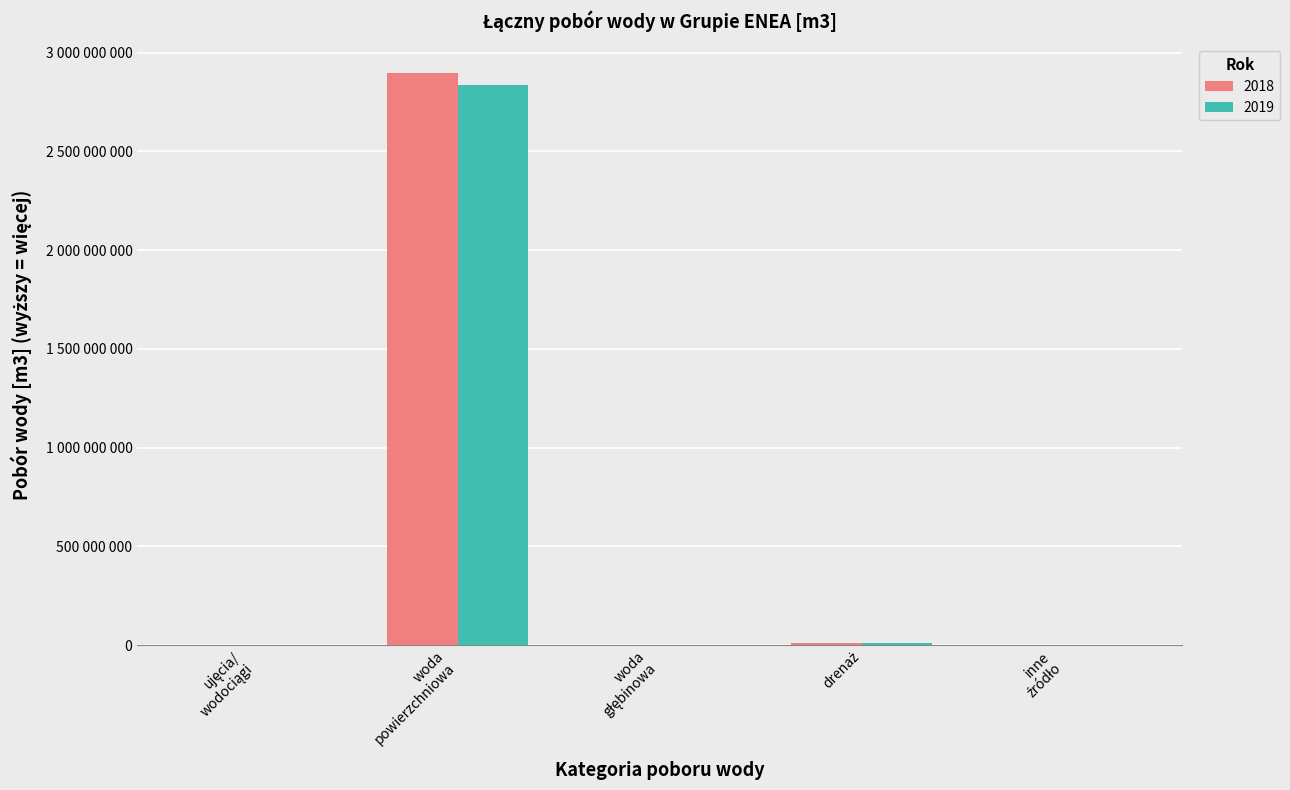

Does the chart contain stacked bars?

No